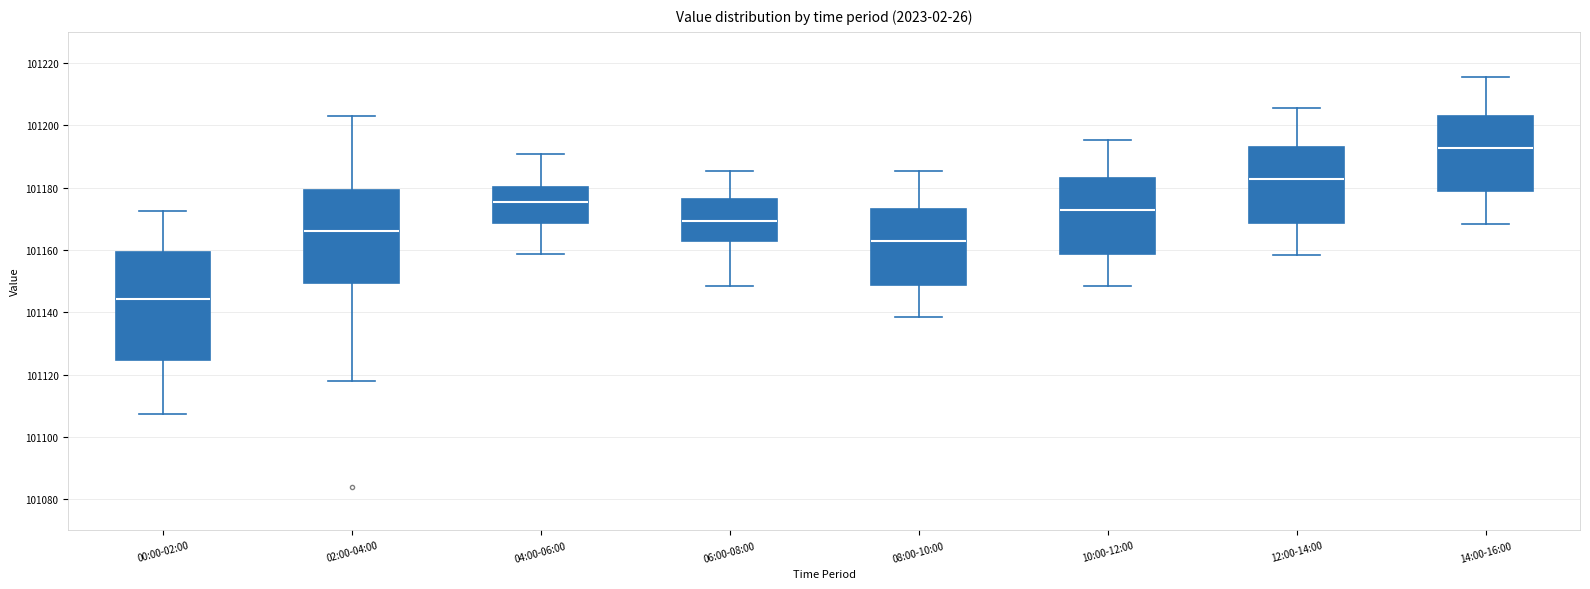

Reading left to right, transcribe this box plot: for each box, give where its median line is, the range the box spans, and where its two whiskers end, as read against the y-axis. The values are not printed on the chart, so give them approximately, as read against the axis.

00:00-02:00: median 101144, box 101124 to 101160, whiskers 101108 to 101172
02:00-04:00: median 101166, box 101150 to 101180, whiskers 101118 to 101204
04:00-06:00: median 101176, box 101168 to 101180, whiskers 101158 to 101190
06:00-08:00: median 101170, box 101162 to 101176, whiskers 101148 to 101186
08:00-10:00: median 101162, box 101148 to 101174, whiskers 101138 to 101186
10:00-12:00: median 101172, box 101158 to 101184, whiskers 101148 to 101196
12:00-14:00: median 101182, box 101168 to 101194, whiskers 101158 to 101206
14:00-16:00: median 101192, box 101178 to 101204, whiskers 101168 to 101216